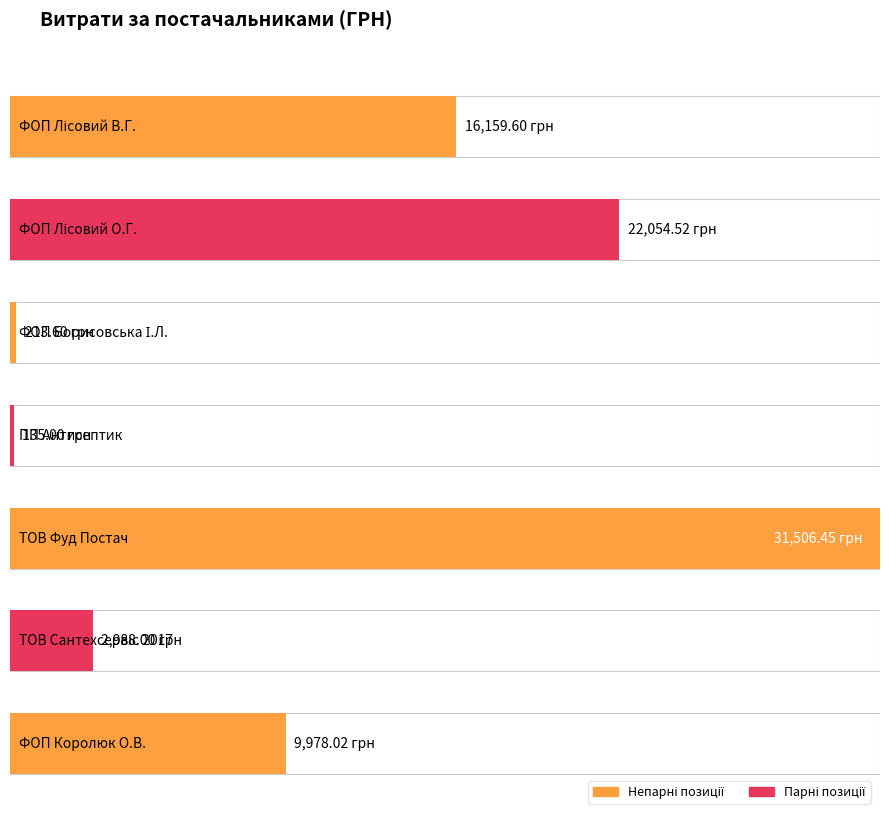

What is the maximum value shown in the chart?

31506.5